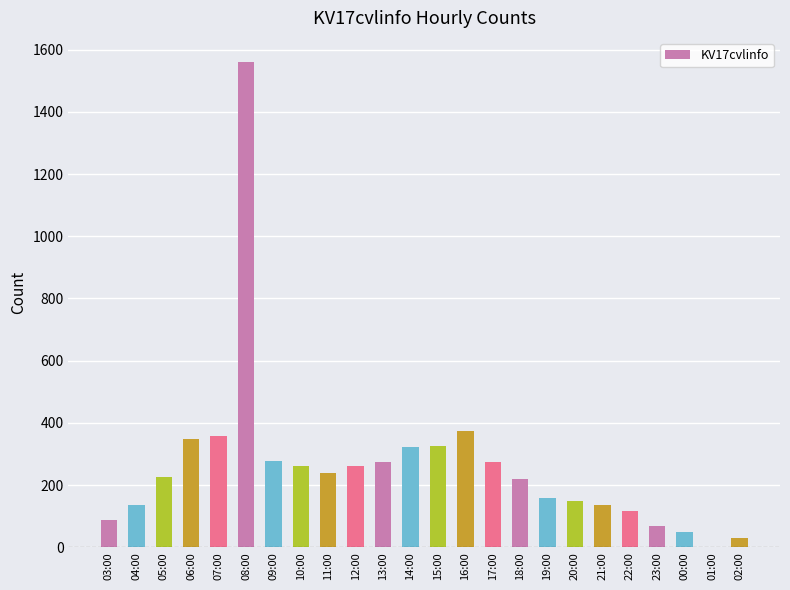

Between 13:00 and 22:00, which is larger?

13:00